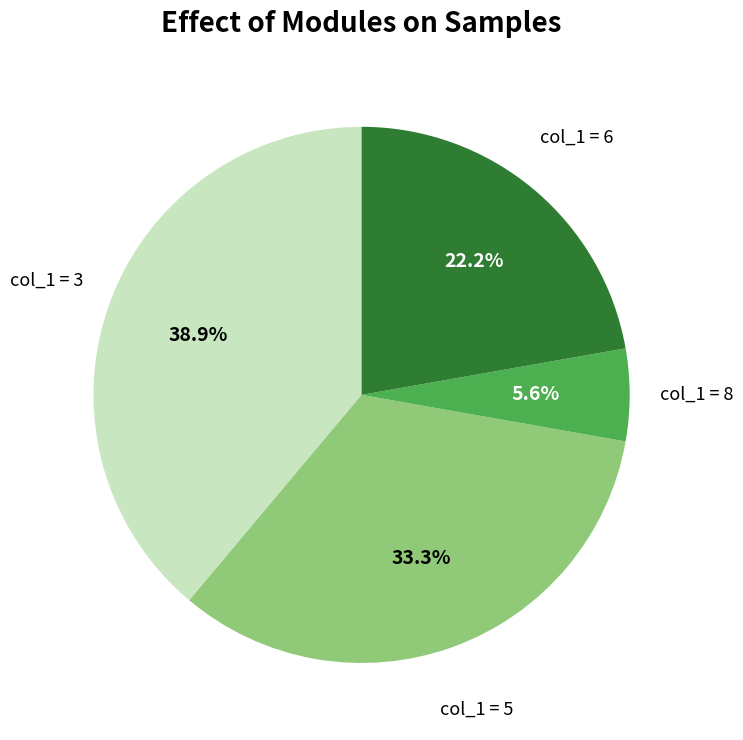

To the nearest percent, what is the difference between the largest and smallest slice percentages?

33%